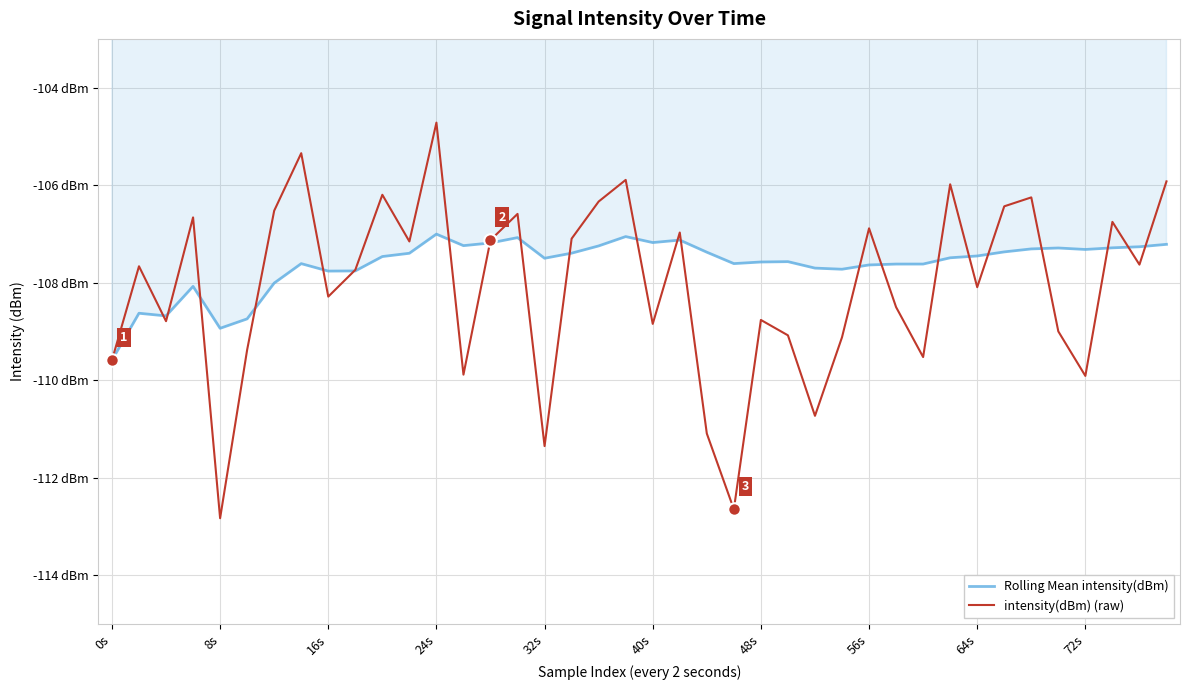

Is this an area chart (filled region under the line)?

Yes